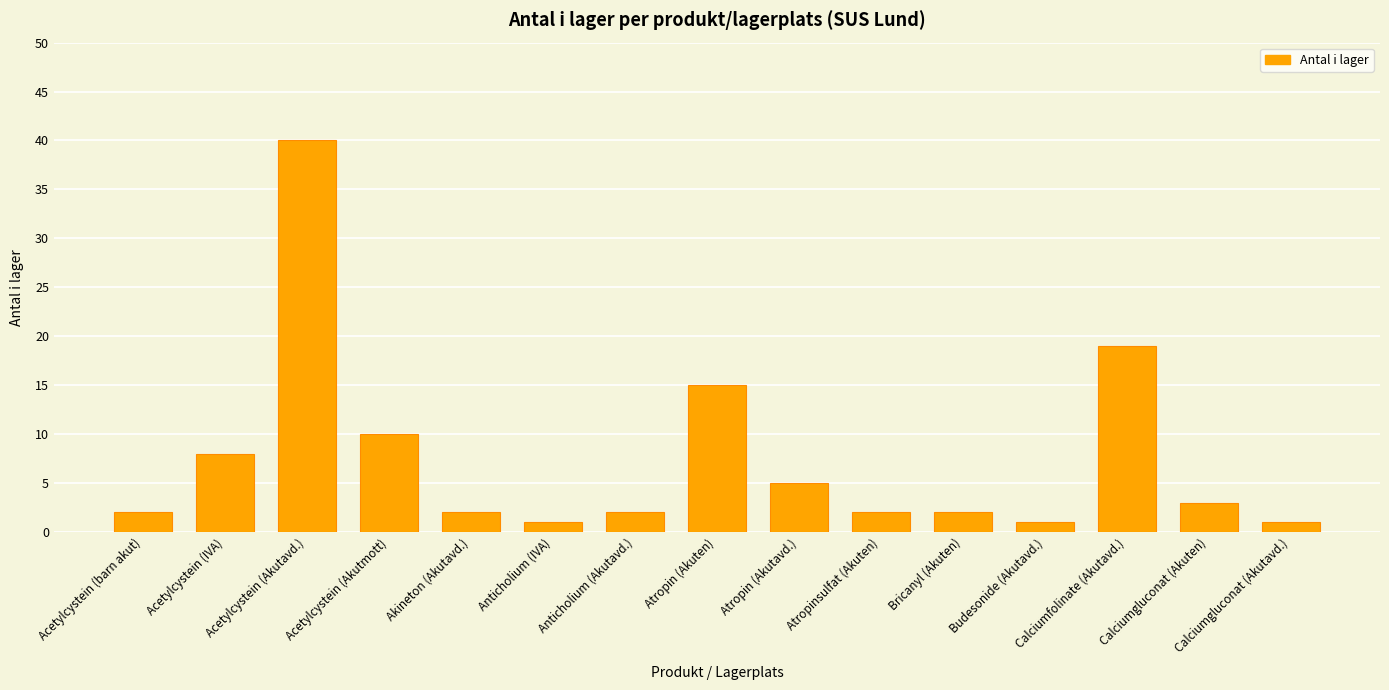

Reading right to left, what are all the values shown in this chart?

1	3	19	1	2	2	5	15	2	1	2	10	40	8	2